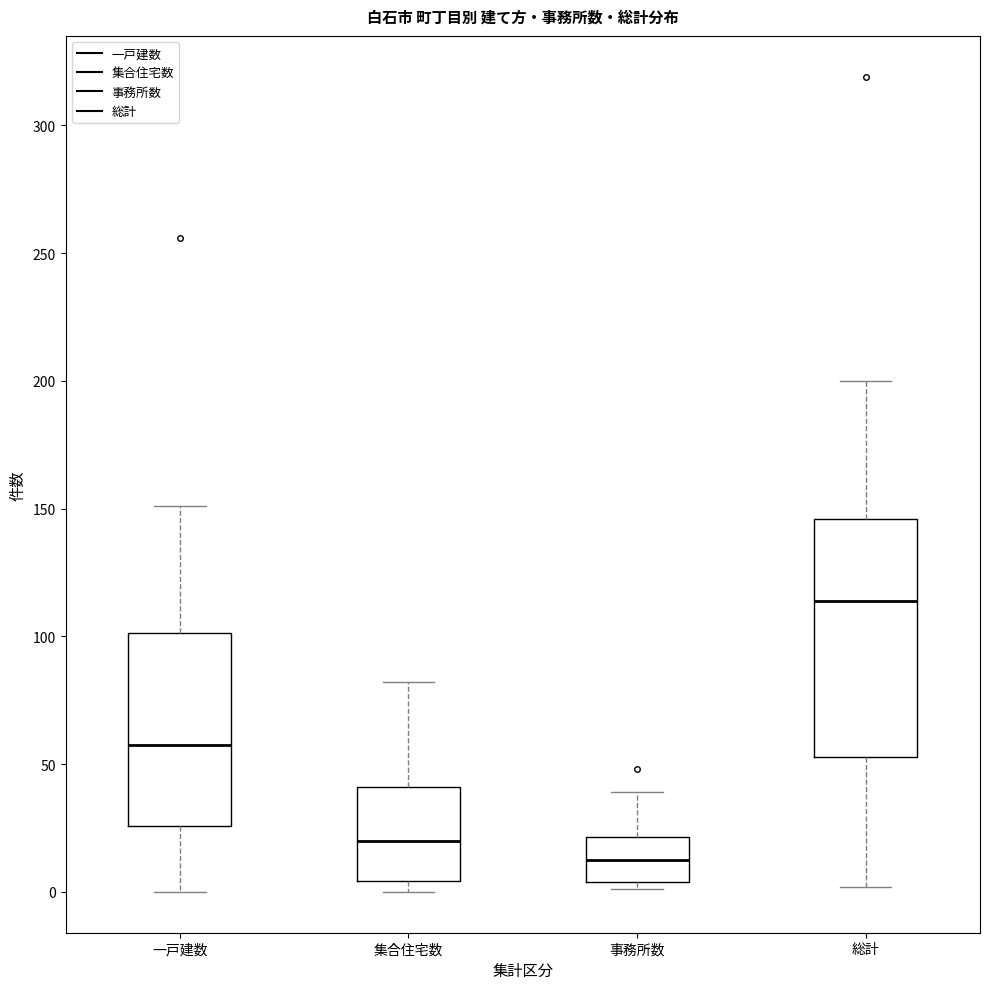

Where is the upper edge of the box for 事務所数 on the y-axis? The values are not printed on the chart, so give them approximately, as read against the axis.

20